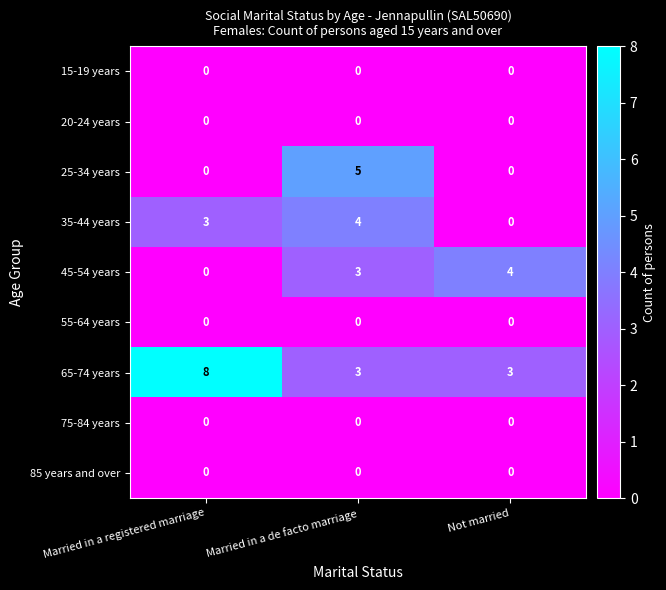

At how many categories does at least one series exceed 3?

3